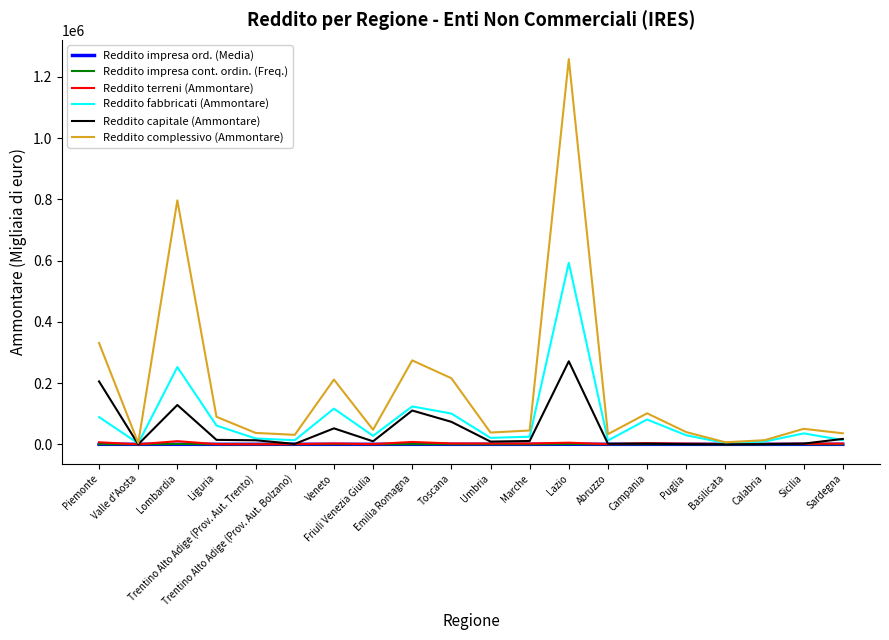

The value of Reddito fabbricati (Ammontare) at Trentino Alto Adige (Prov. Aut. Bolzano) is 13518.0. True or false?

True